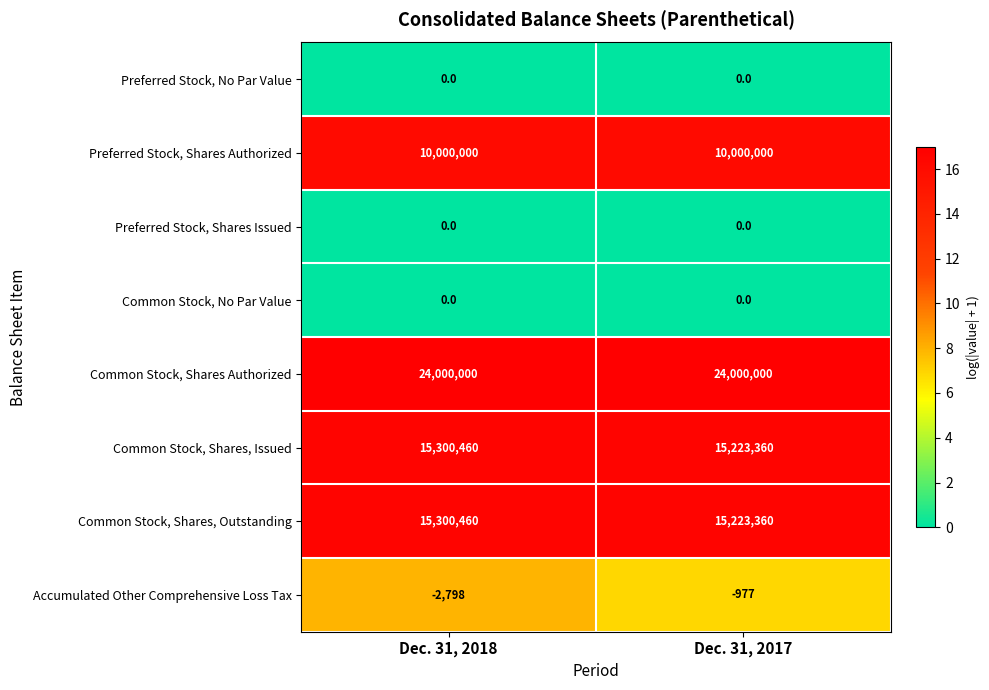

List the labels in order of Accumulated Other Comprehensive Loss Tax value, largest first.

Dec. 31, 2017, Dec. 31, 2018